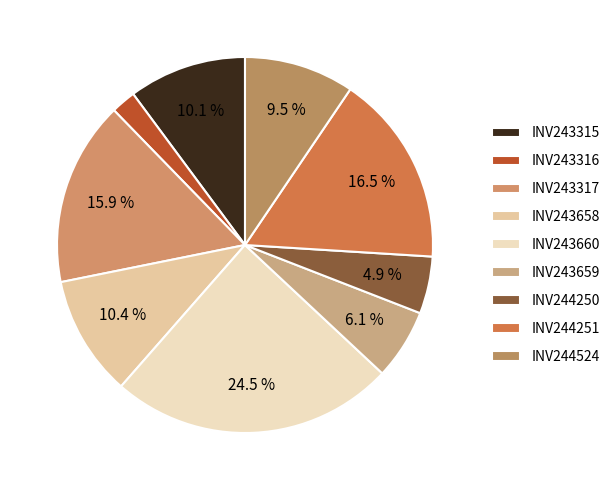

To the nearest percent, what percentage of the pie is INV243659?

6%